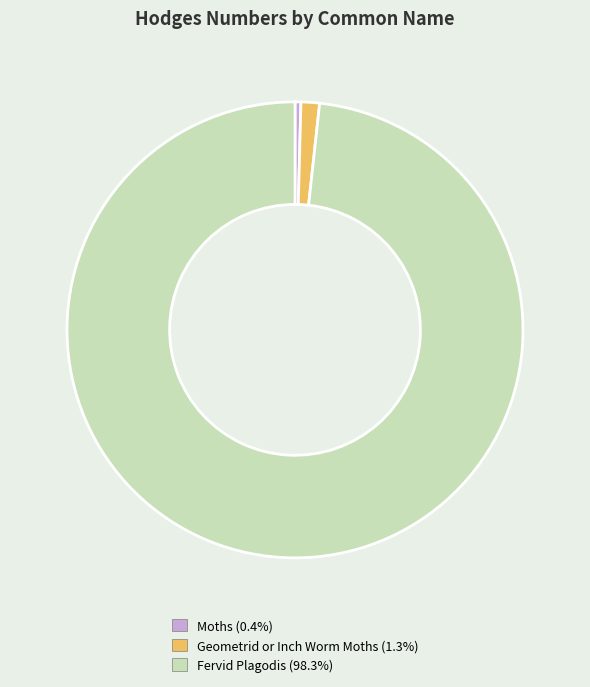

Combined, do Fervid Plagodis and Moths account for over 50%?

Yes